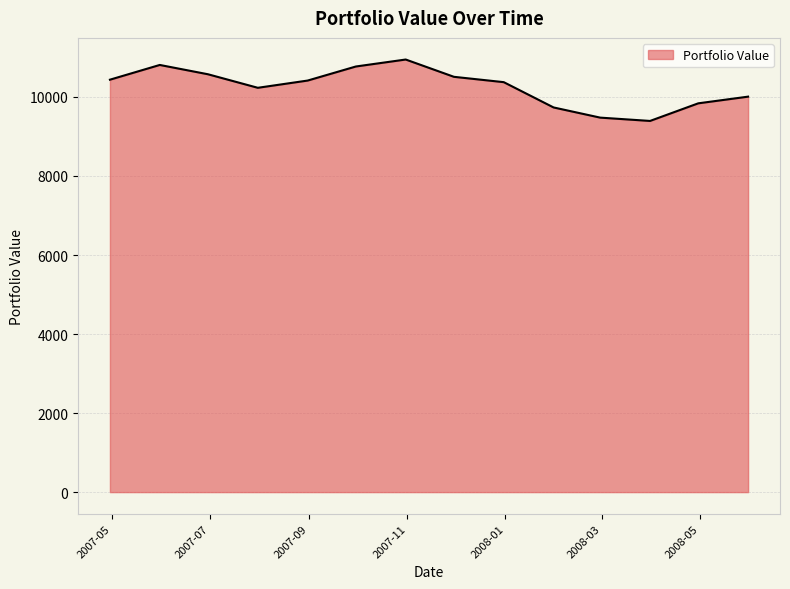

What is the minimum value shown in the chart?

9393.3